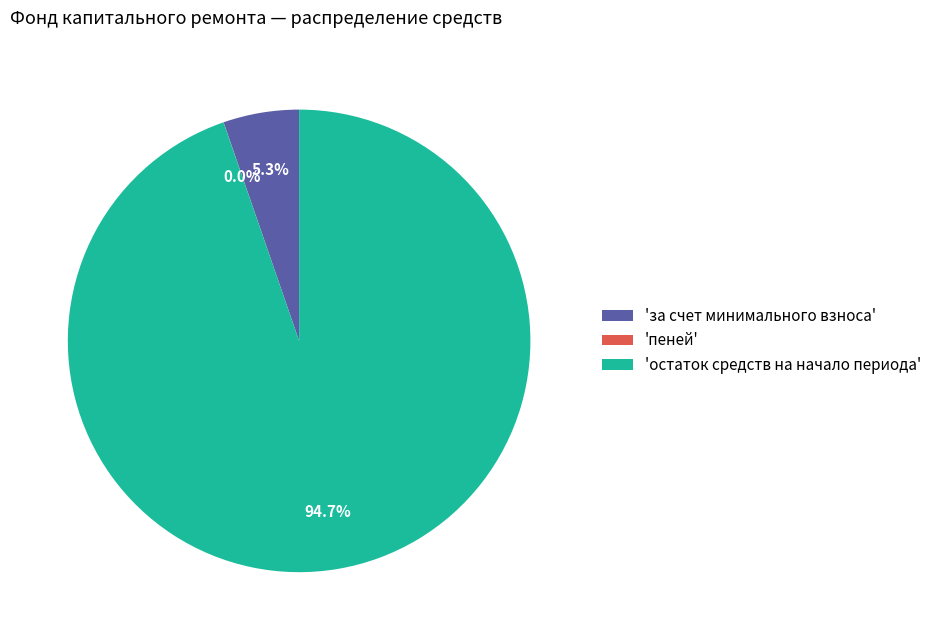

To the nearest percent, what is the average slice percentage?

33%